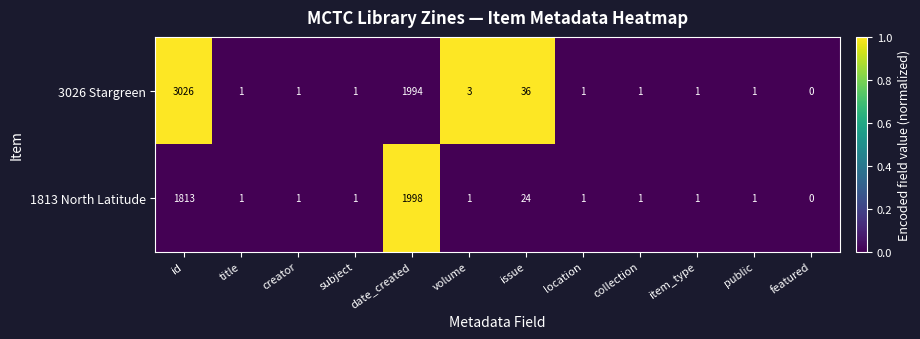

Is the value of 1813 North Latitude at subject greater than the value of 3026 Stargreen at id?

No